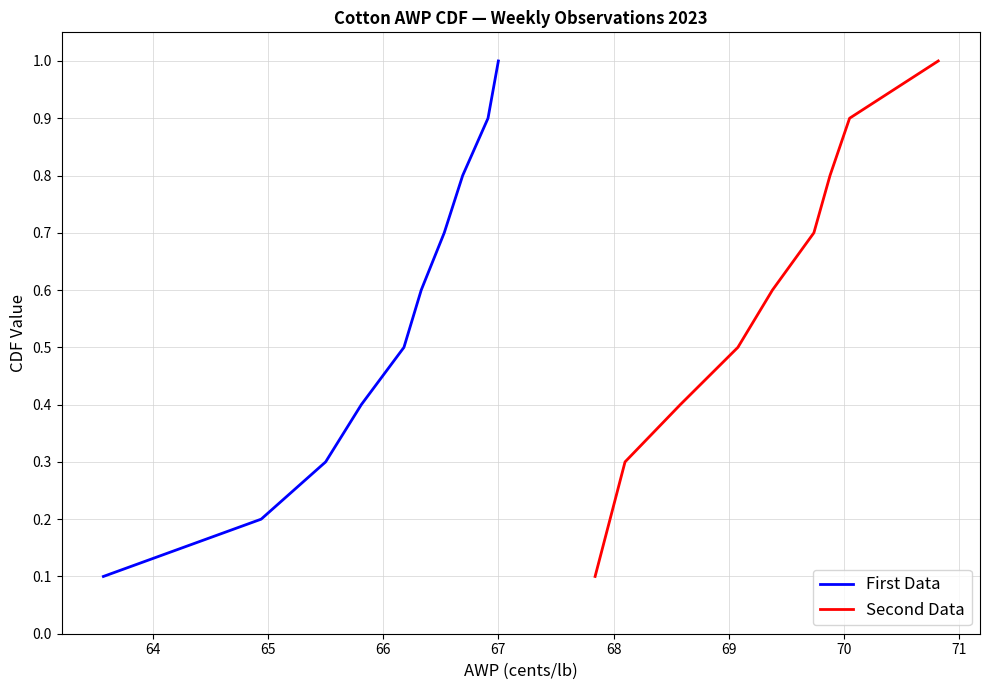

What is the maximum value for Second Data?

1.0